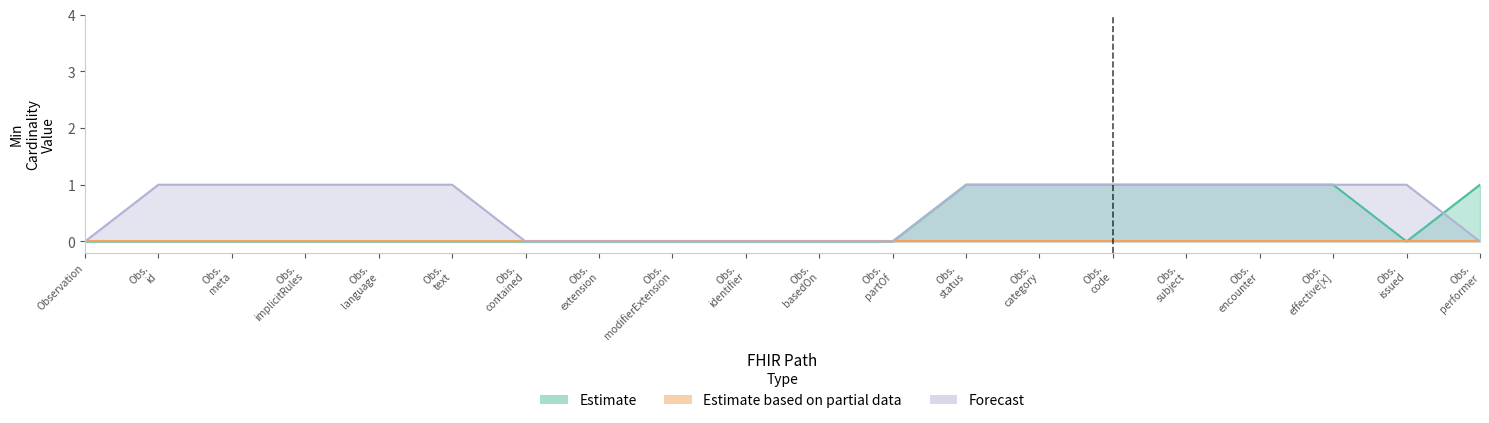

Which series has the largest total across all categories?

Forecast